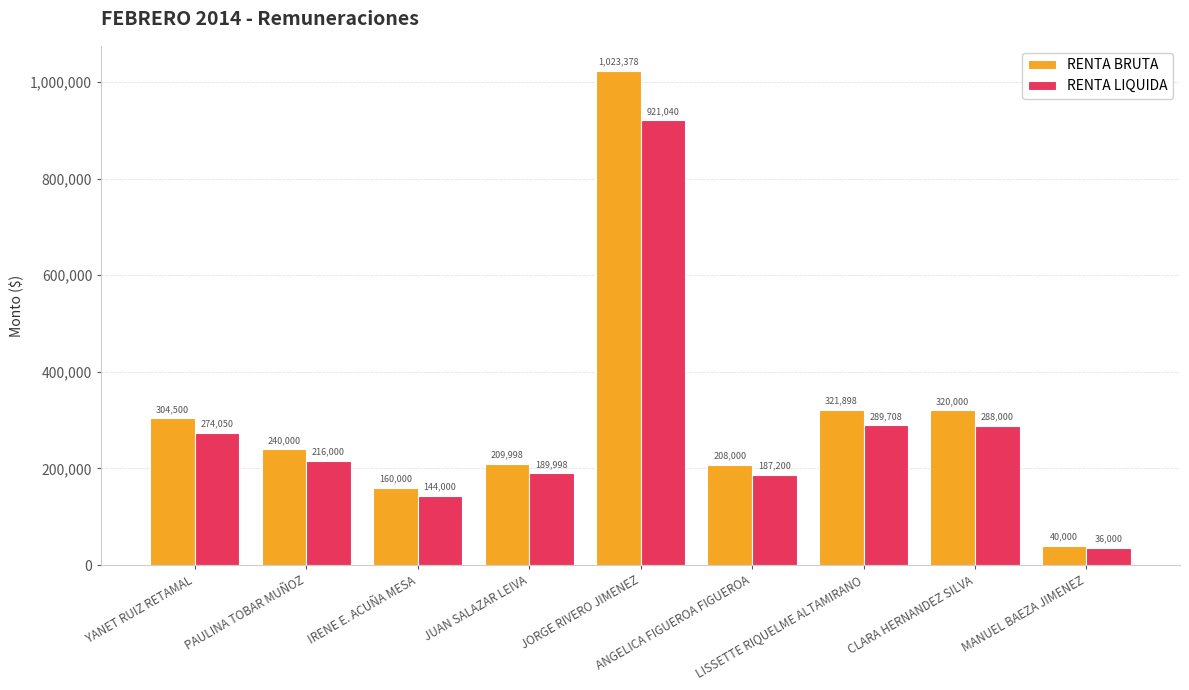

What is the lowest value of the RENTA BRUTA series?

40000